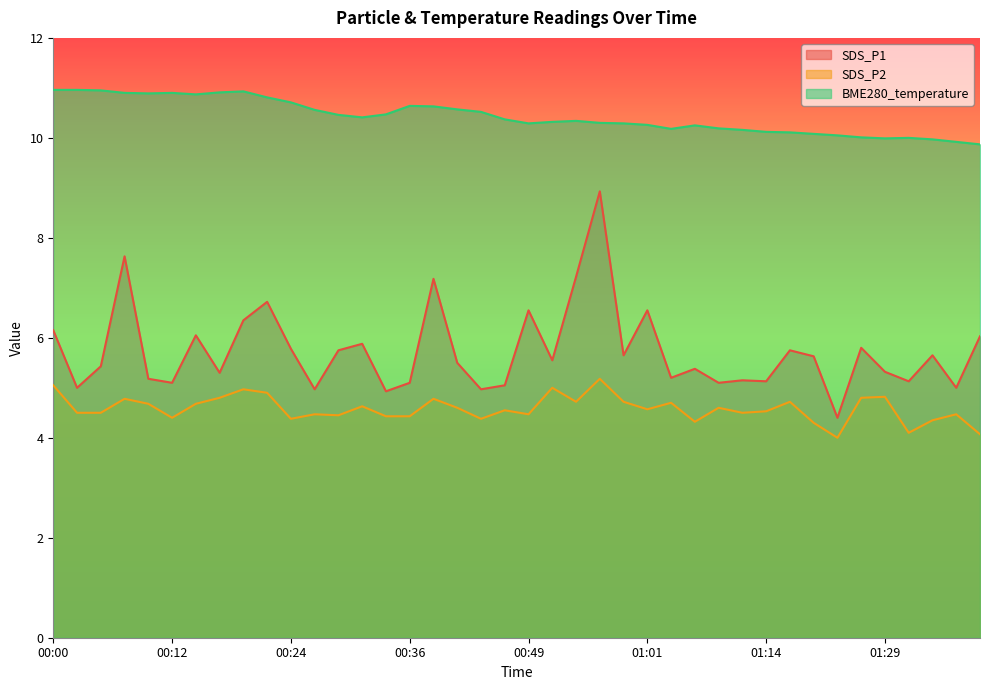

At which label does SDS_P1 reach its minimum?

01:23